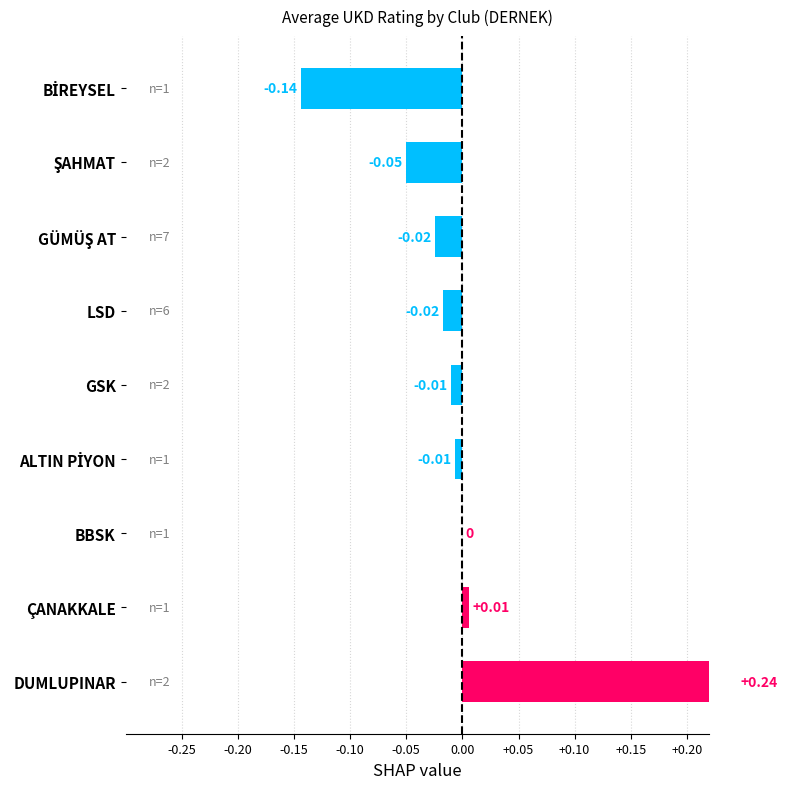

How many bars are there in total?

9